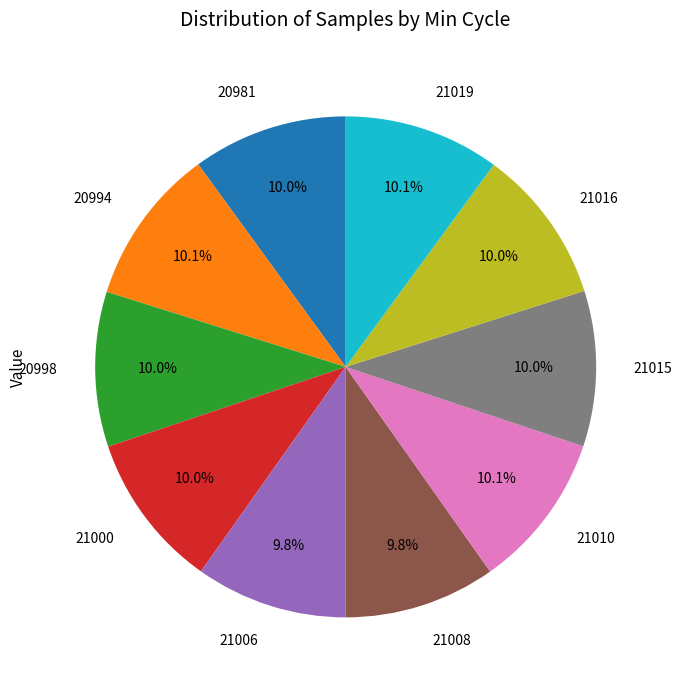

How many slices are in this pie chart?

10